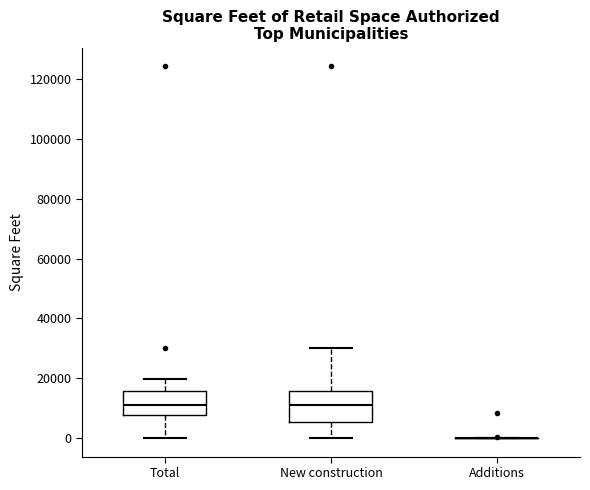

Reading left to right, transcribe this box plot: for each box, give where its median line is, the range the box spans, and where its two whiskers end, as read against the y-axis. The values are not printed on the chart, so give them approximately, as read against the axis.

Total: median 12000, box 8000 to 16000, whiskers 0 to 20000
New construction: median 12000, box 6000 to 16000, whiskers 0 to 30000
Additions: box collapsed to a line at 0, whiskers 0 to 0